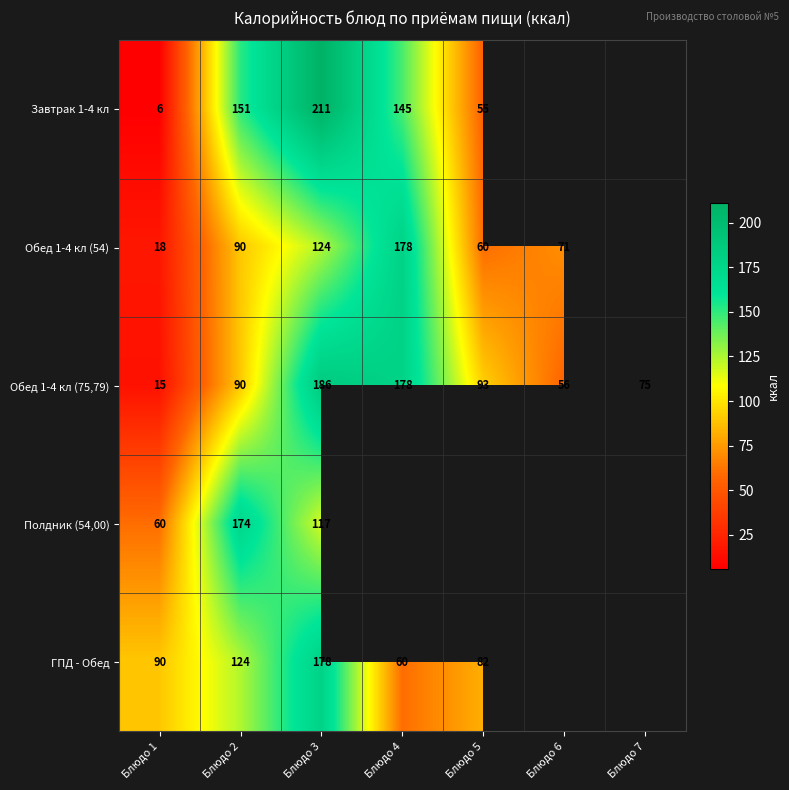

What value does the Обед 1-4 кл (75,79) series have at Блюдо 6, to the nearest 5?

55